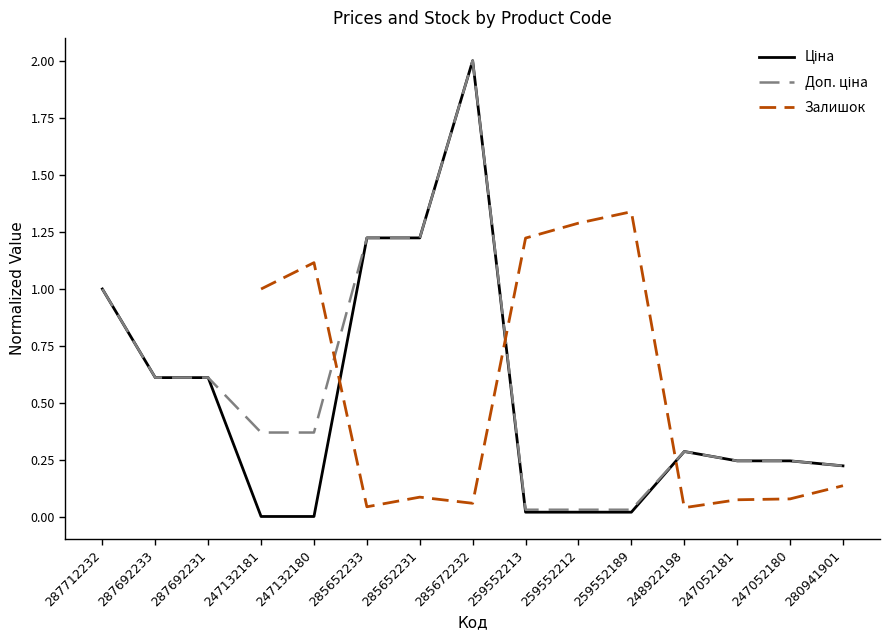

What is the sum of the Ціна values at 247052180 and 287692233?

0.9